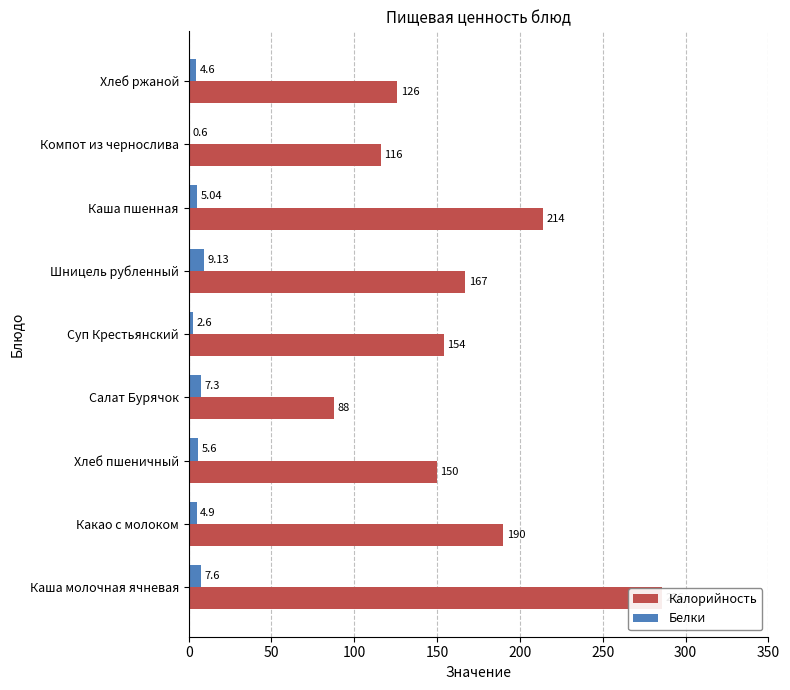

What are all the series names shown in the legend?

Калорийность, Белки